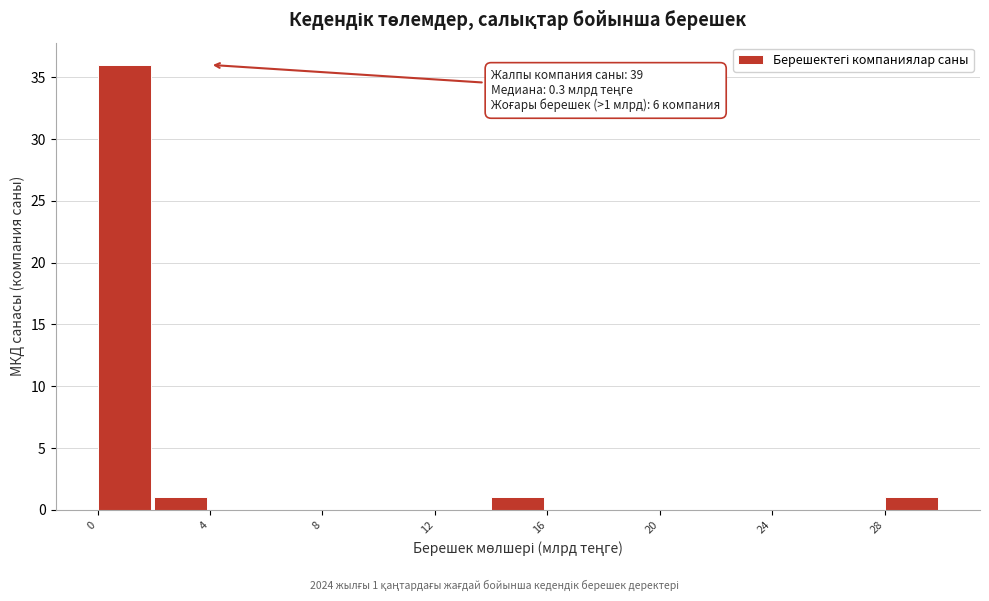

Read against the x-axis, roughly where is the centre of the tallest bar?

1.0